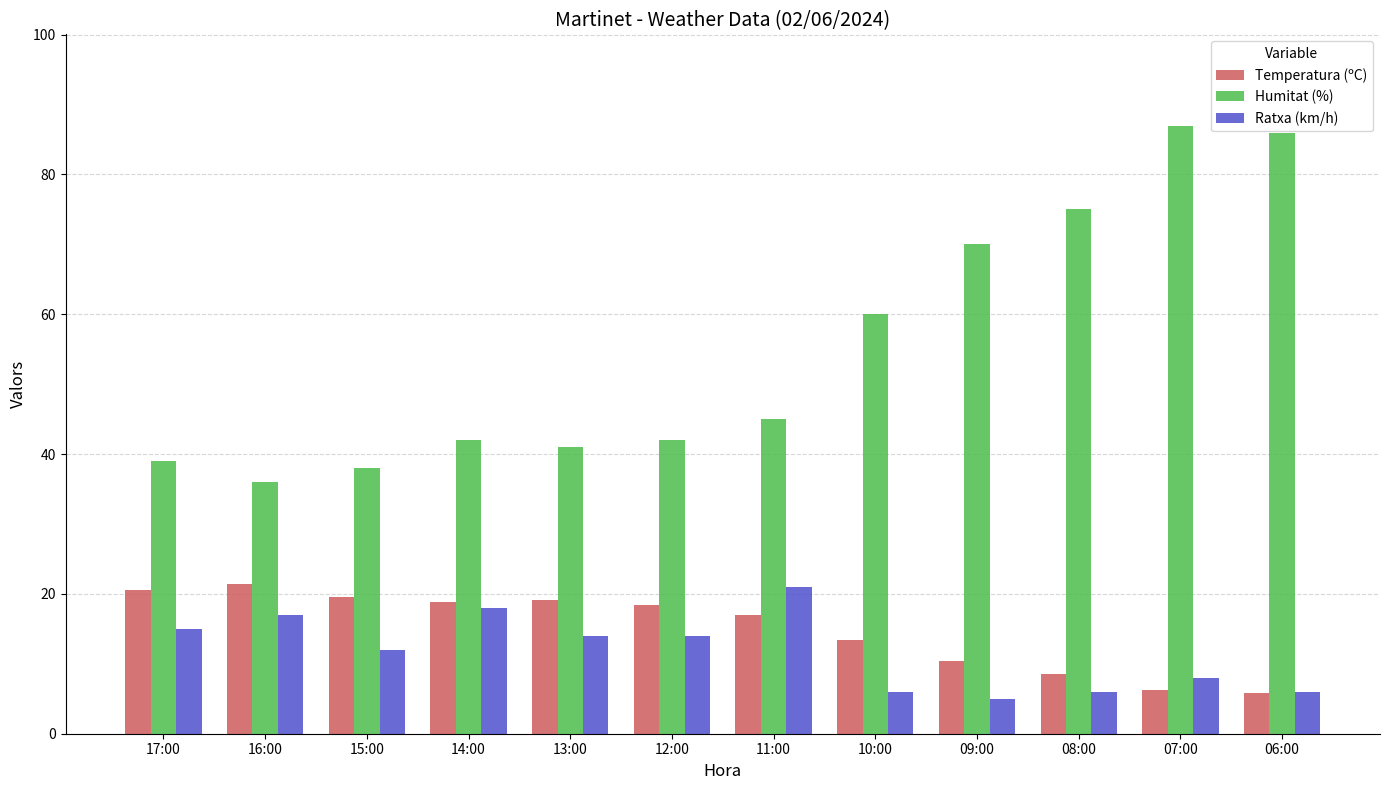

Between 16:00 and 07:00, which series saw the biggest shift?

Humitat (%)